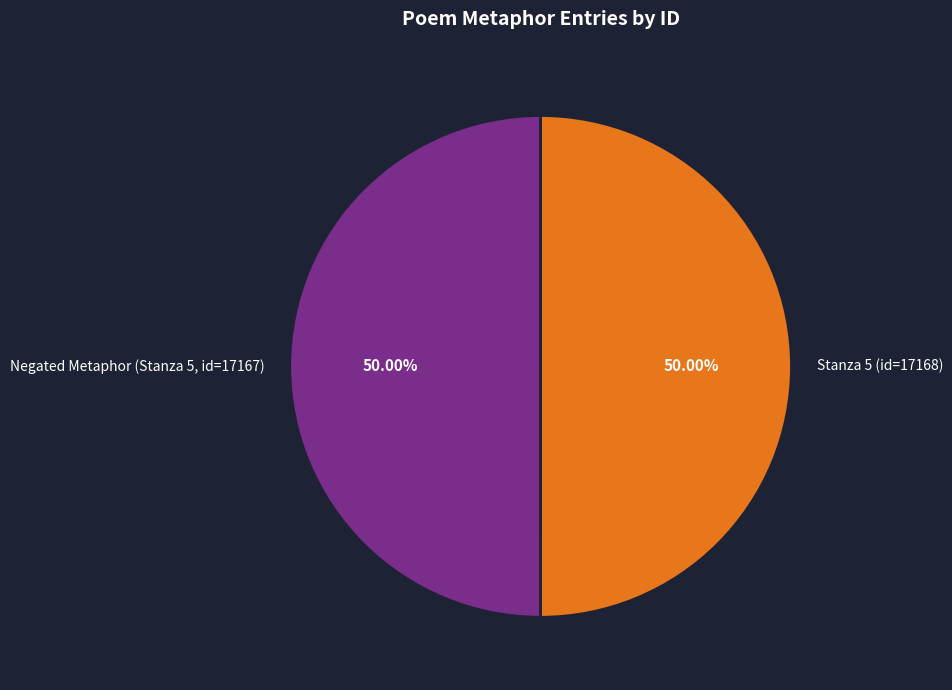

Combined, do Stanza 5 (id=17168) and Negated Metaphor (Stanza 5, id=17167) account for over 50%?

Yes